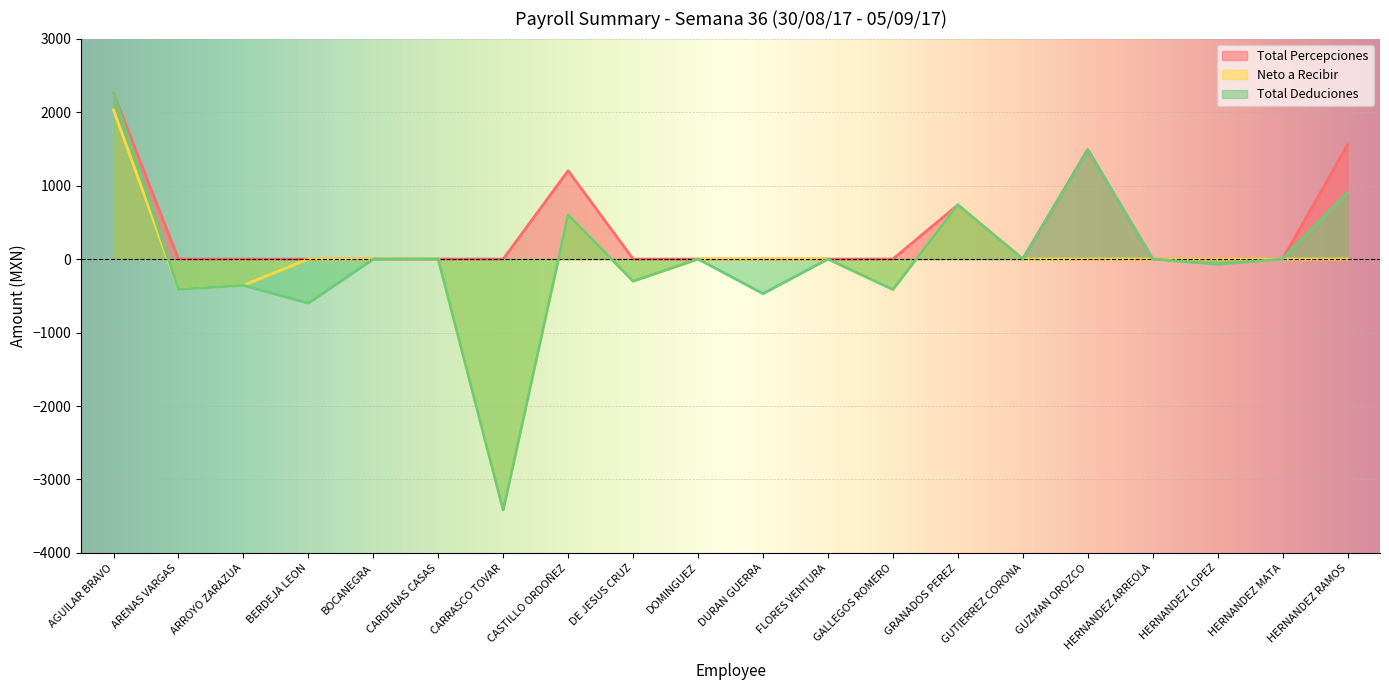

At which category does Total Percepciones reach its first local peak?

CASTILLO ORDOÑEZ